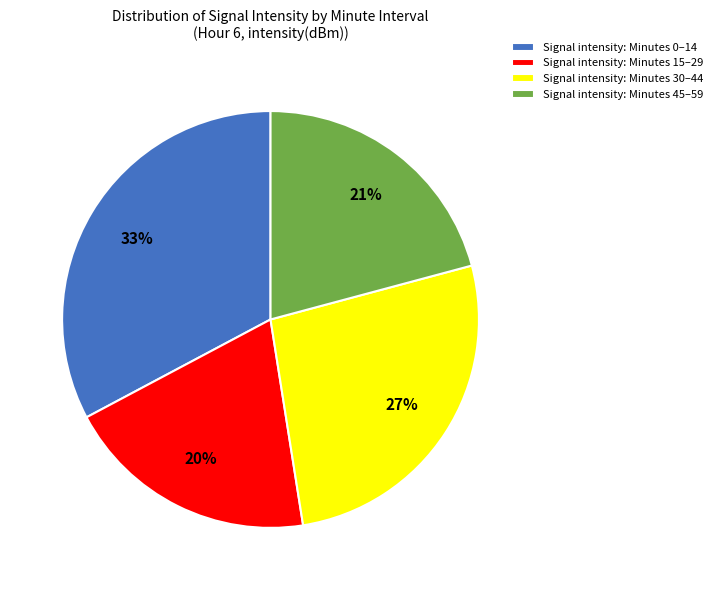

To the nearest percent, what percentage of the pie is Signal intensity: Minutes 0–14?

33%